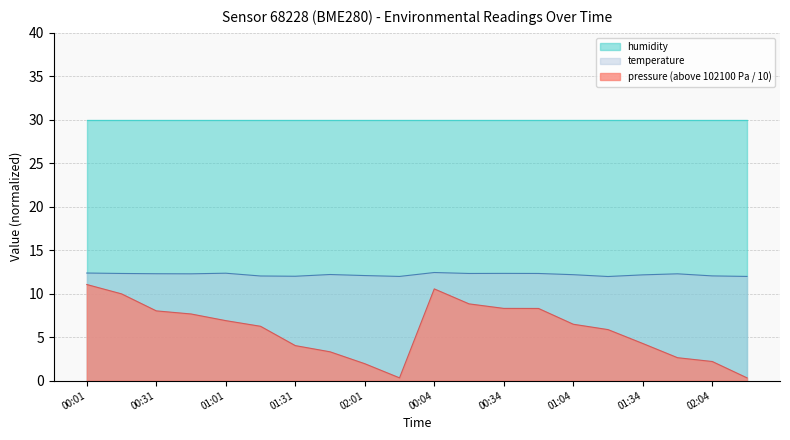

What is the difference between the pressure values at 00:31 and 00:01?

3.0